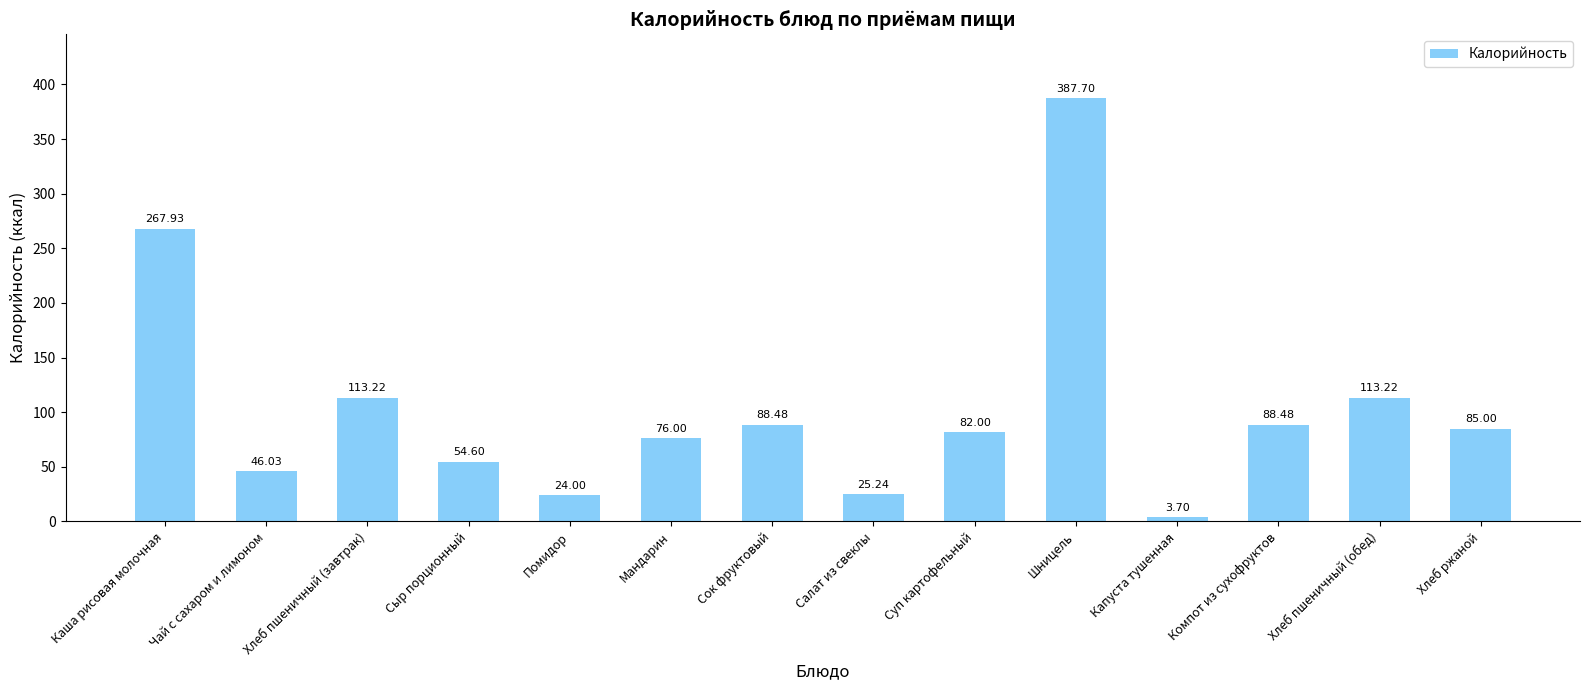

What is the sum of the values at Капуста тушенная and Шницель?

391.4